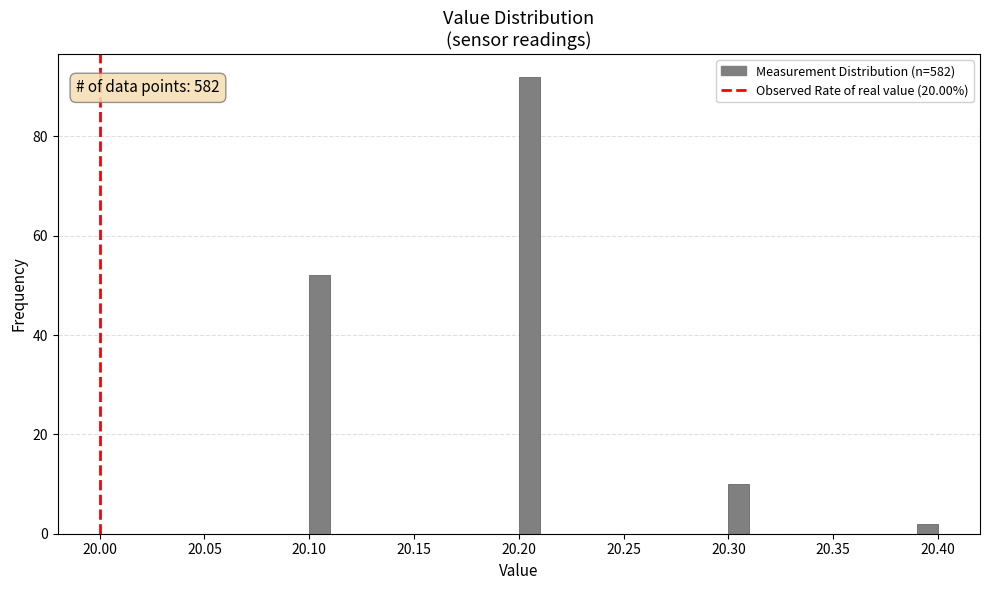

Read against the x-axis, roughly where is the centre of the tallest bar?

20.205